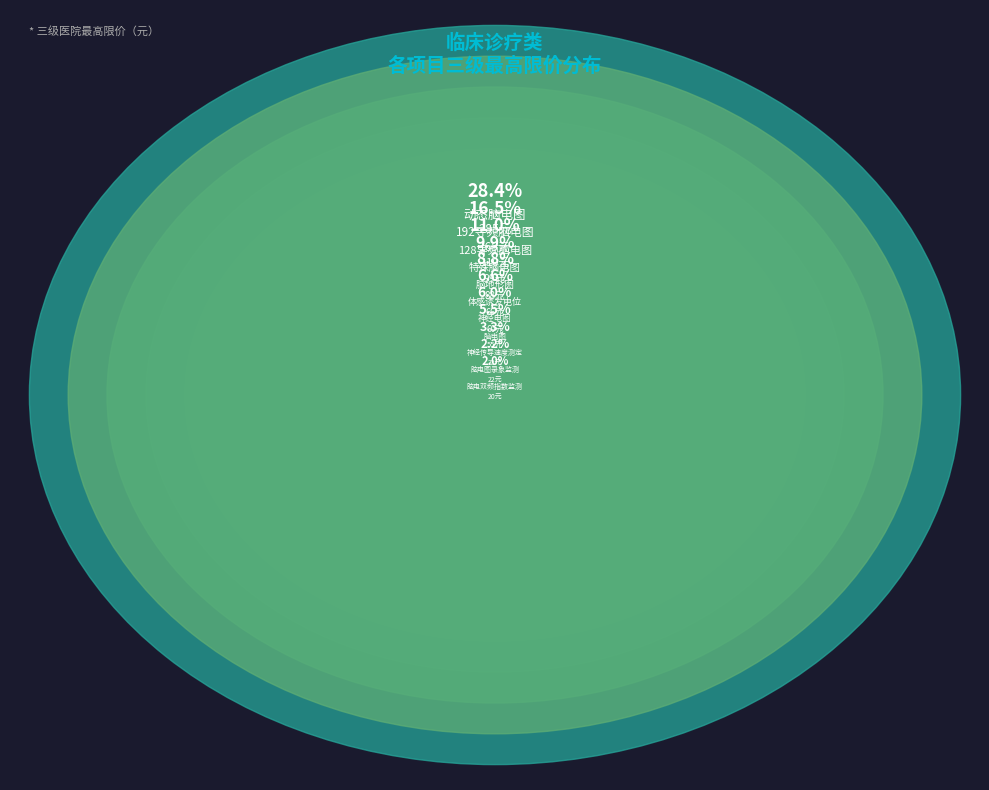

What is the largest slice in the pie chart?

动态脑电图